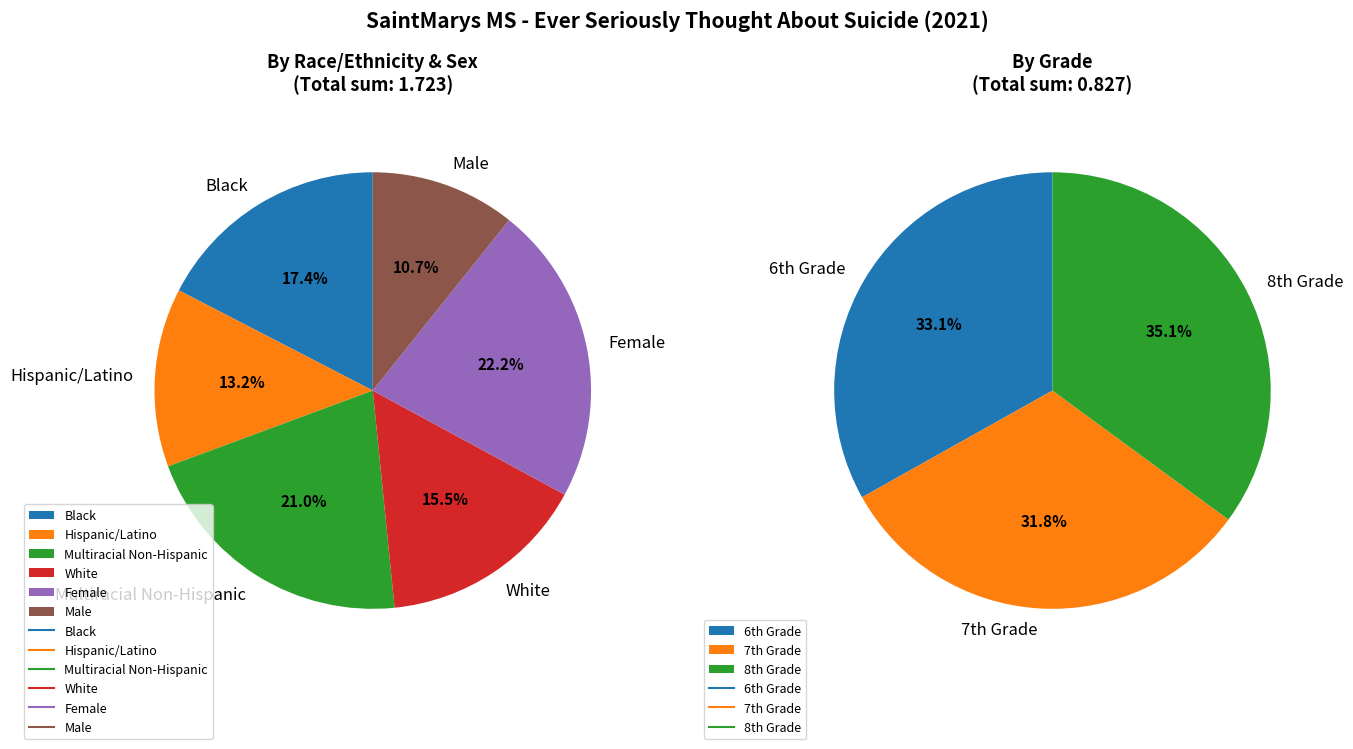

What is the largest slice in the pie chart?

Female